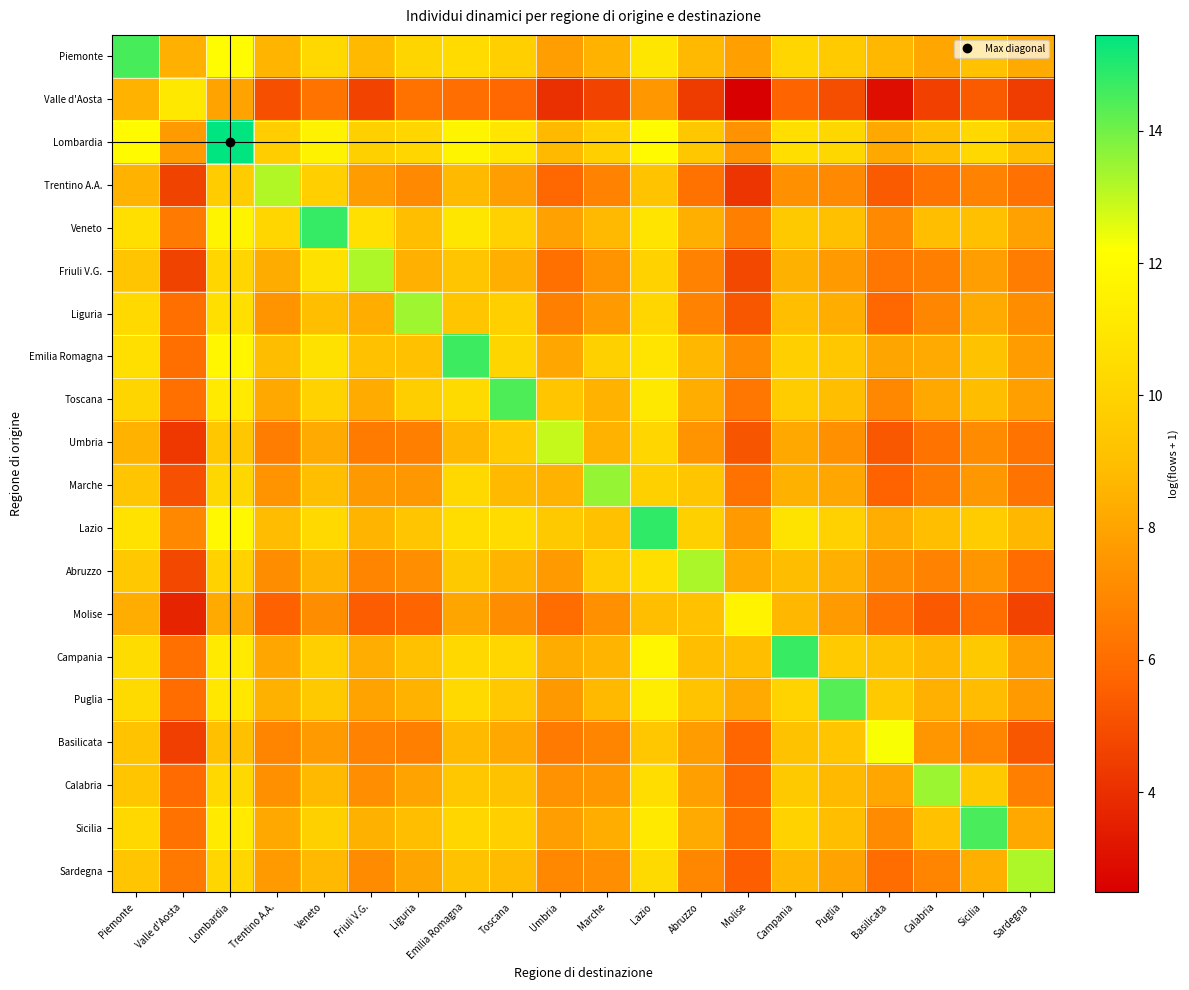

At which category is the sum across all series the highest?

Lombardia